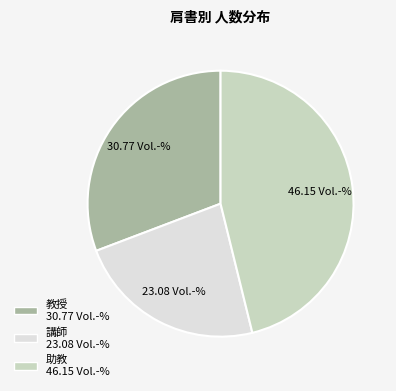

What is the ratio of the value at 教授 to the value at 講師?

1.3